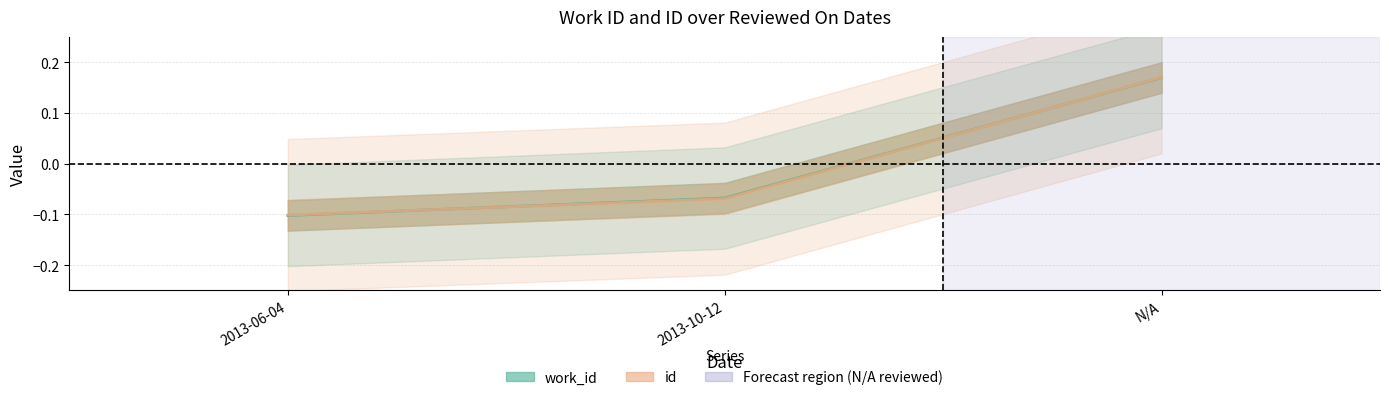

Does the chart display data point markers on the line(s)?

No